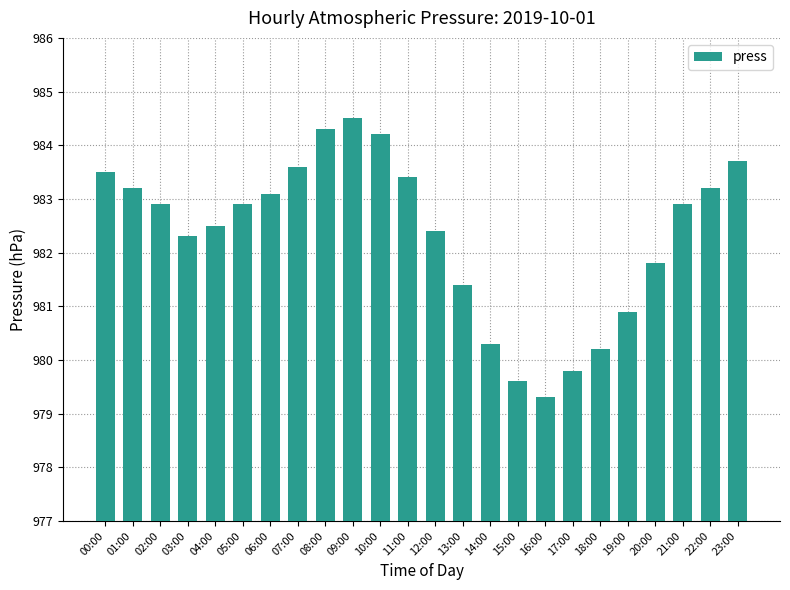

The value at 16:00 is 575.7. True or false?

False